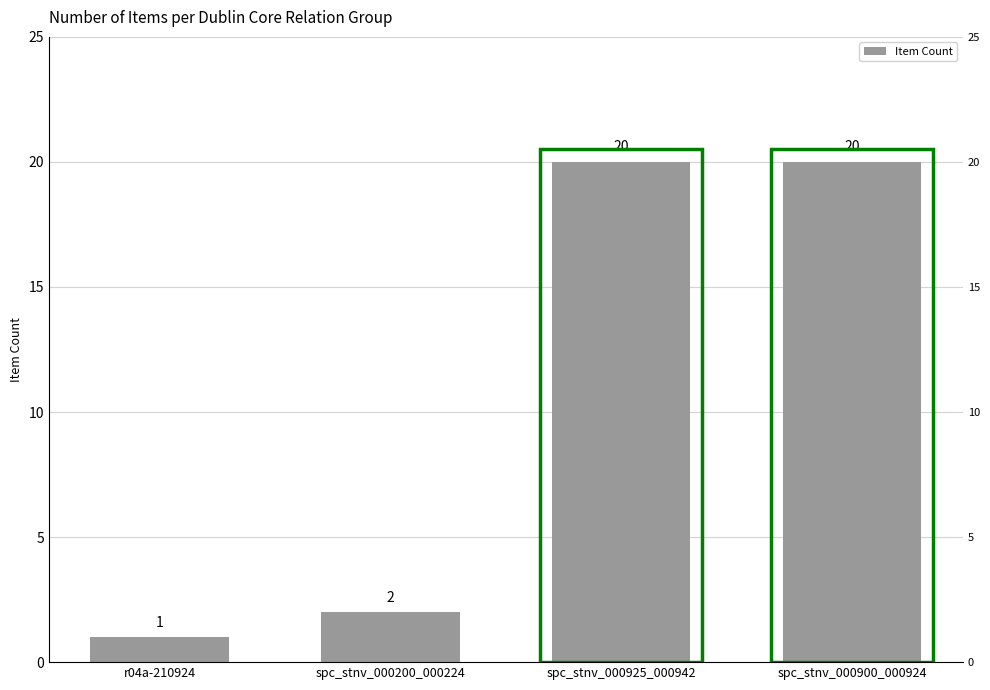

What is the maximum value shown in the chart?

20